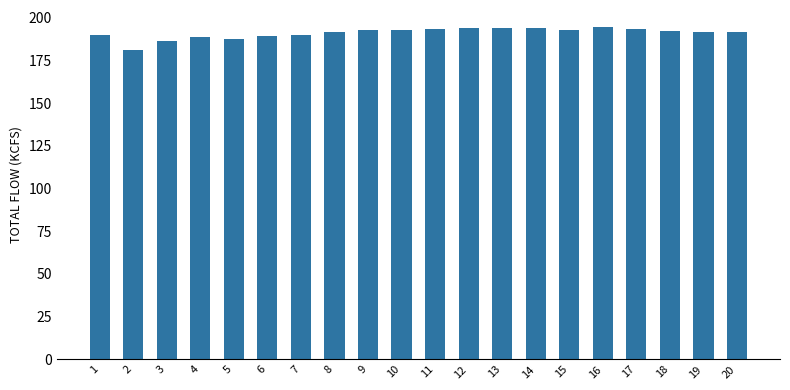

The value at 15 is 193.0. True or false?

True